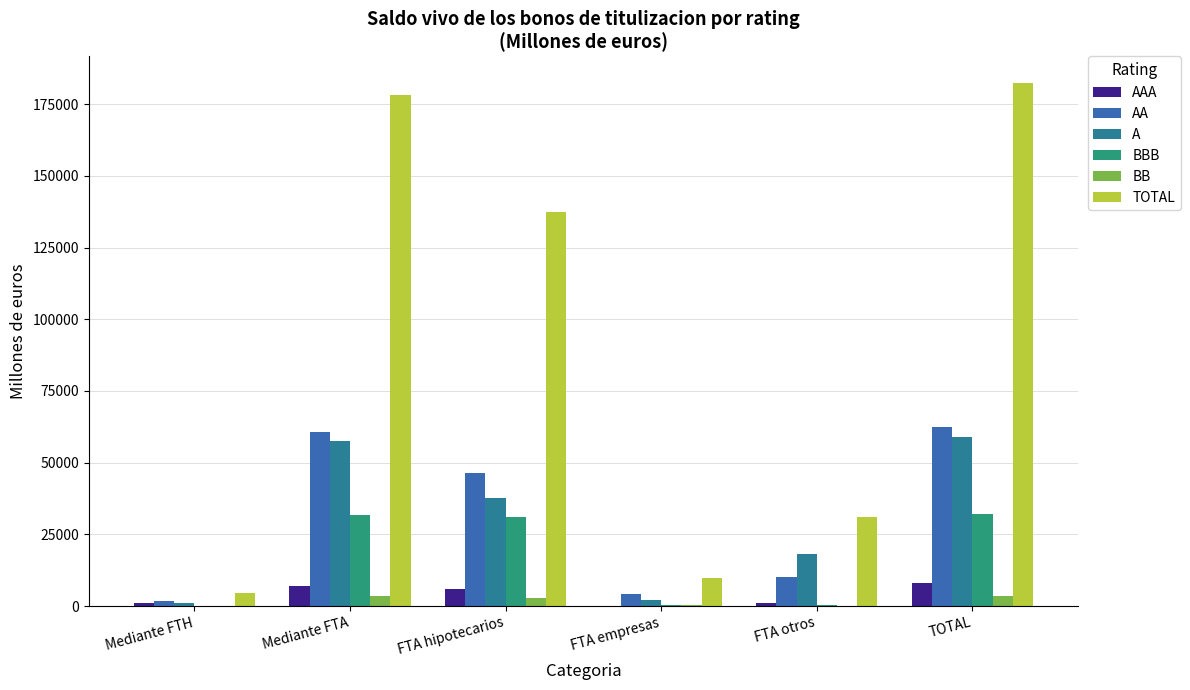

What is the maximum value shown in the chart?

182593.7